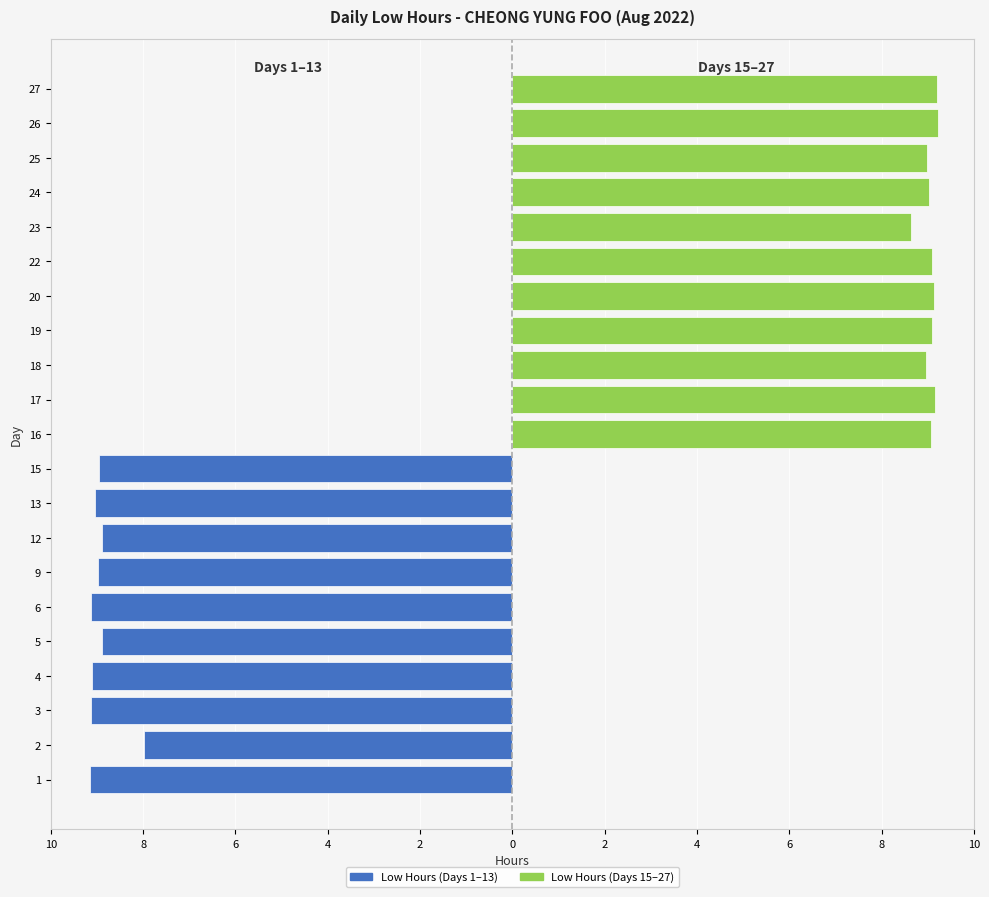

Approximately how many times larger is the value at 27 compared to 9?

1.0